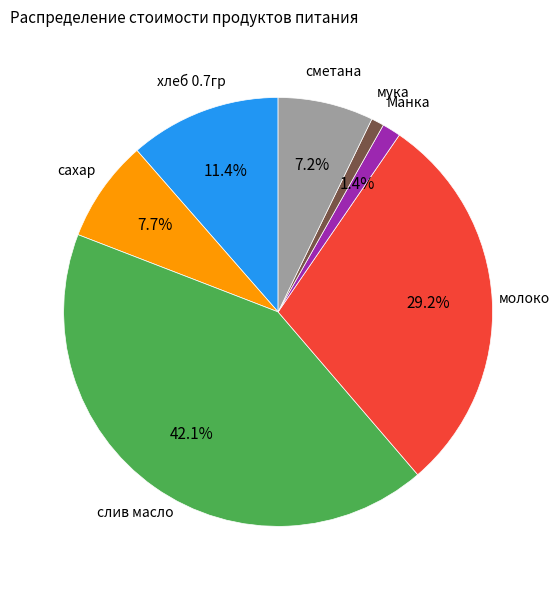

What is the largest slice in the pie chart?

слив масло